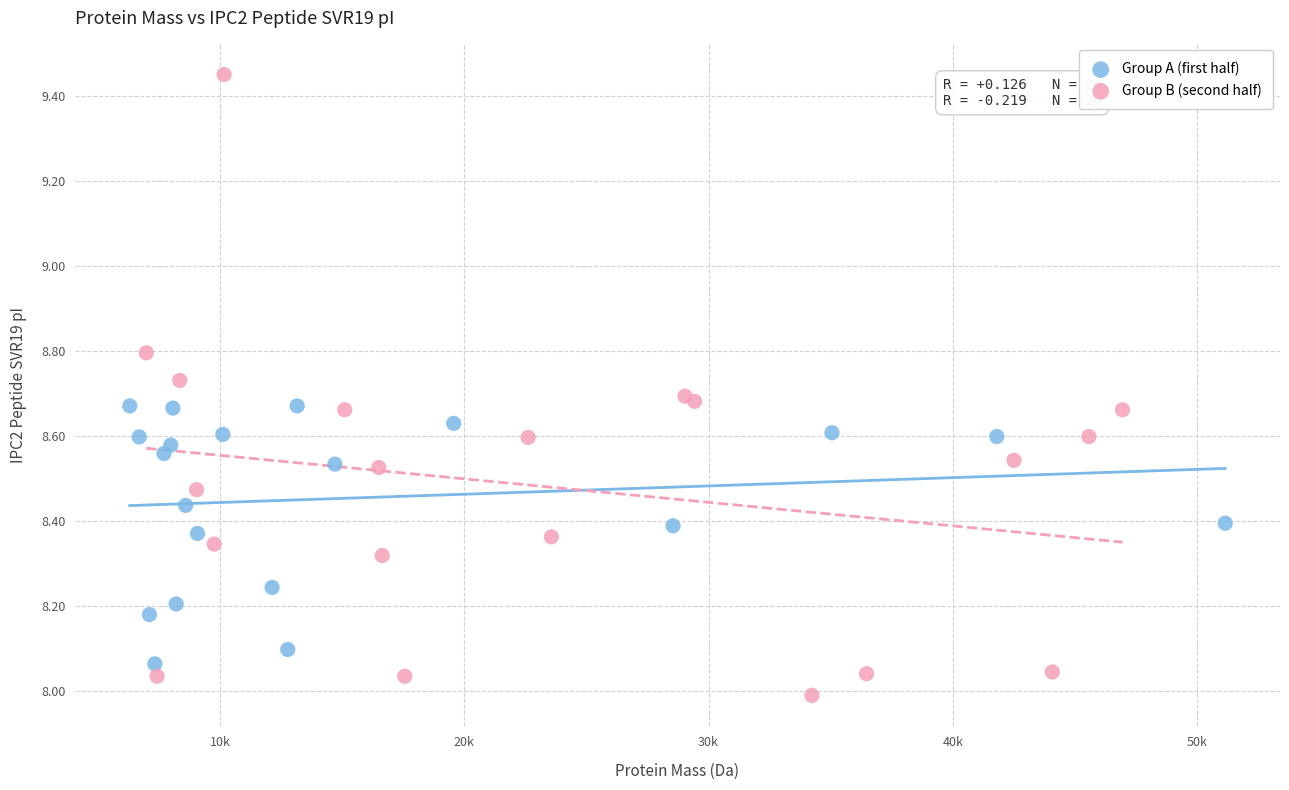

Which series reaches the minimum Y coordinate?

Group B (second half)